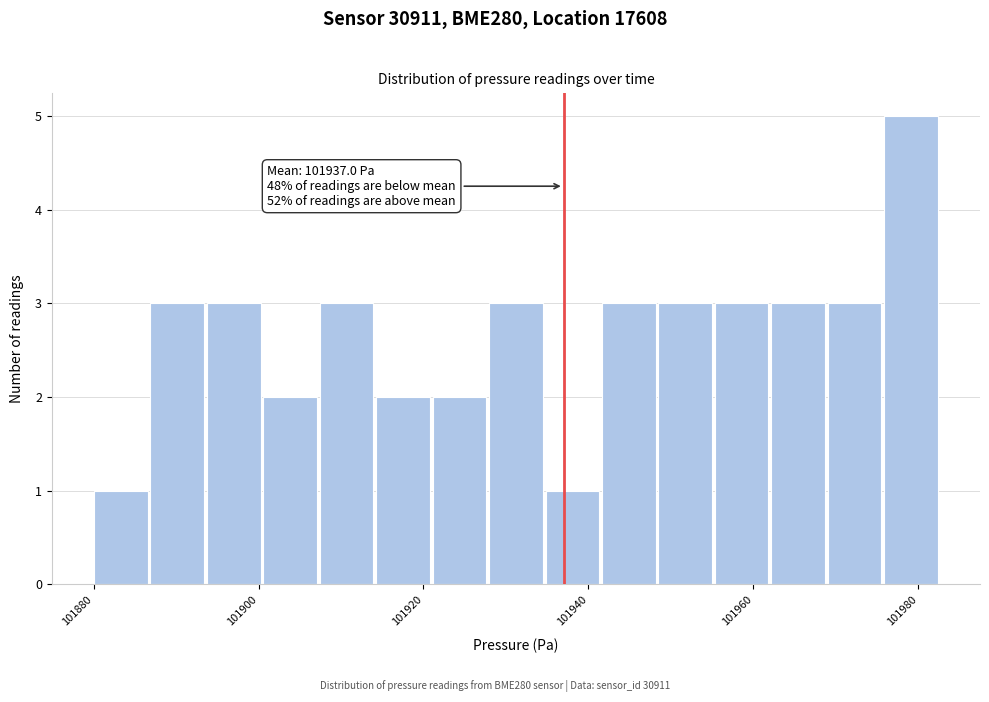

Read against the x-axis, roughly where is the centre of the tallest bar?

101980